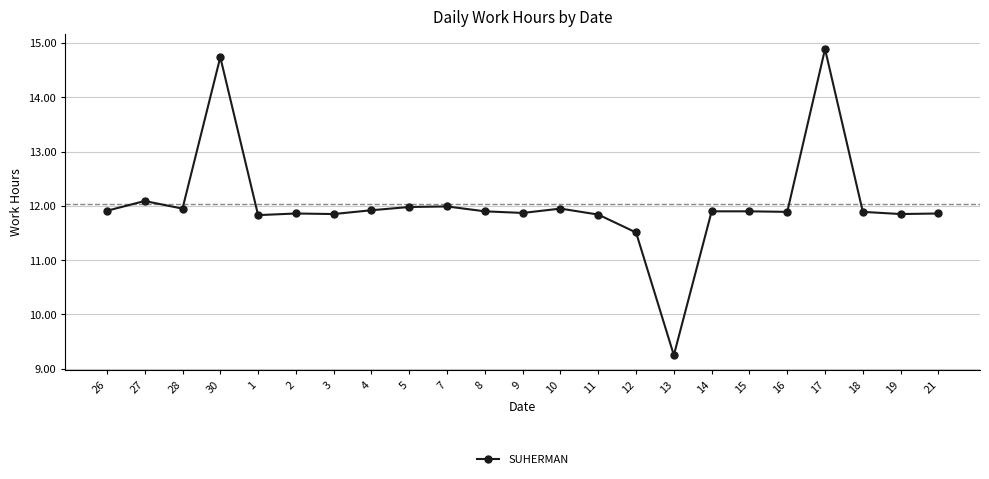

What is the ratio of the value at 13 to the value at 1?

0.8